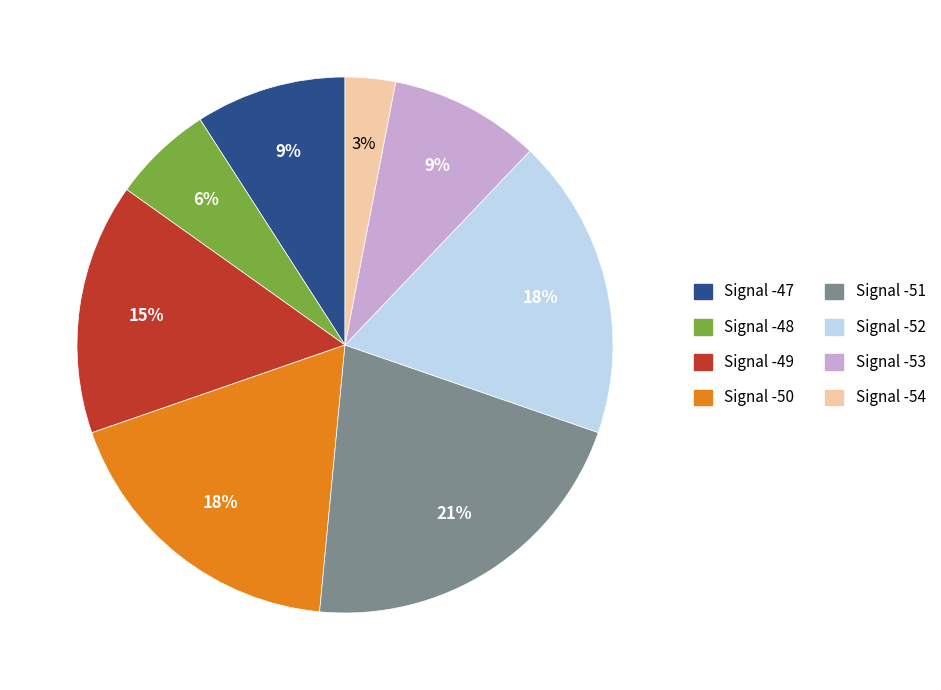

Does any single category account for the majority?

No